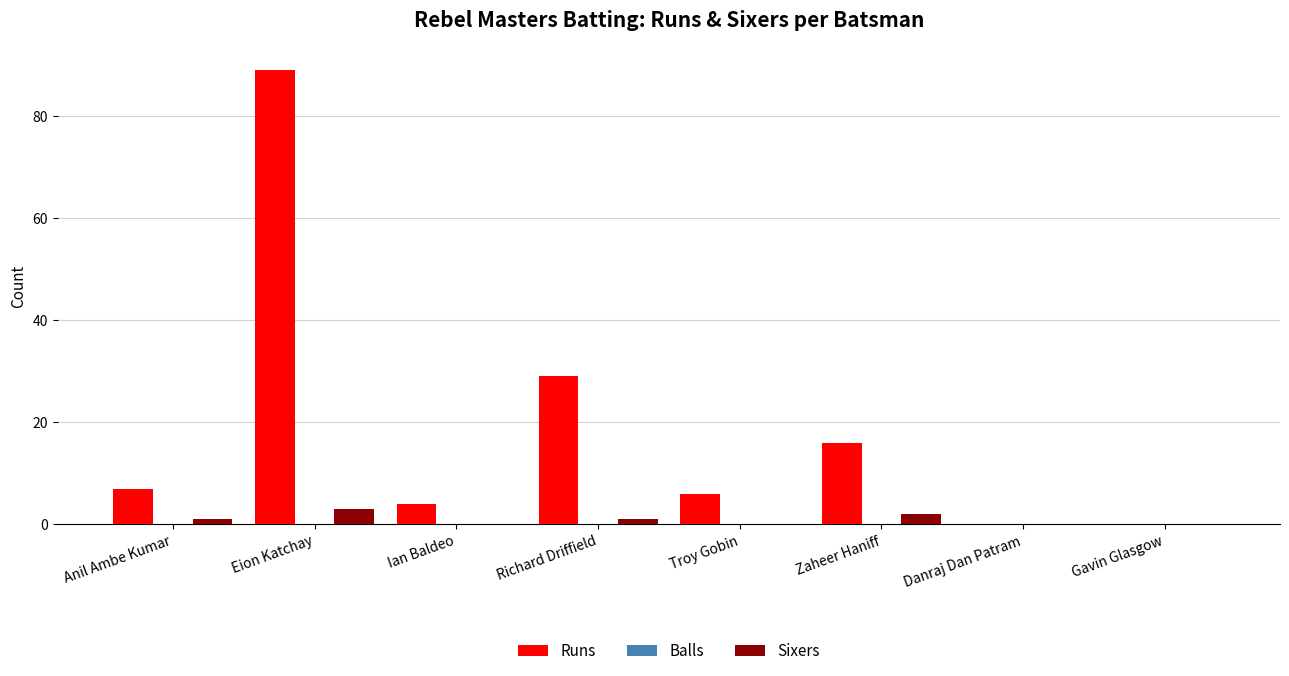

Reading left to right, extract all data points from this chart.

Runs: Anil Ambe Kumar=7	Eion Katchay=89	Ian Baldeo=4	Richard Driffield=29	Troy Gobin=6	Zaheer Haniff=16	Danraj Dan Patram=0	Gavin Glasgow=0
Sixers: Anil Ambe Kumar=1	Eion Katchay=3	Ian Baldeo=0	Richard Driffield=1	Troy Gobin=0	Zaheer Haniff=2	Danraj Dan Patram=0	Gavin Glasgow=0